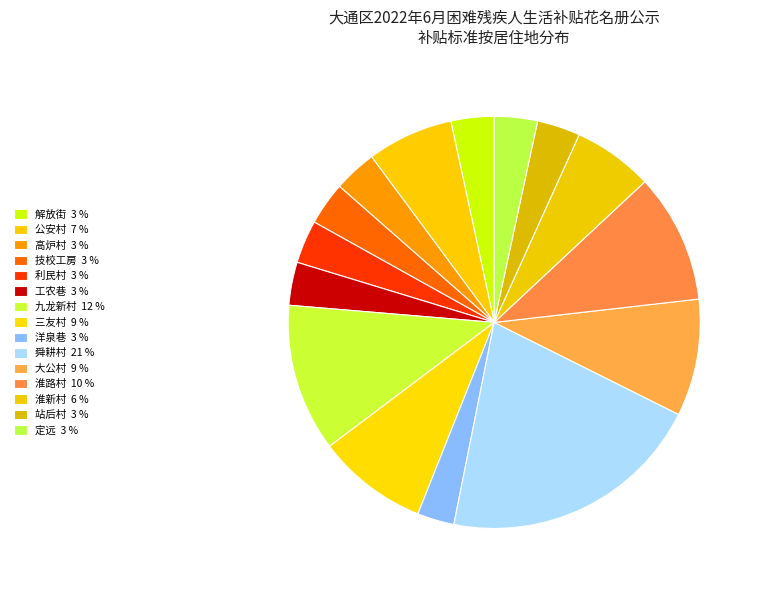

How many segments does this pie chart have?

15